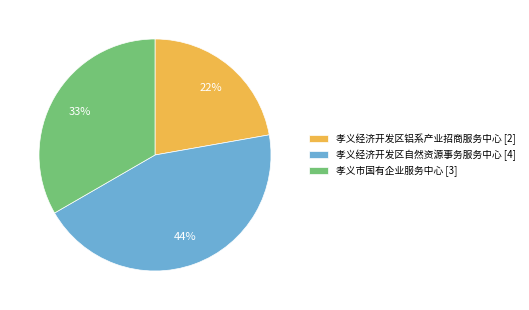

Rank the categories by value from lowest to highest.

孝义经济开发区铝系产业招商服务中心, 孝义市国有企业服务中心, 孝义经济开发区自然资源事务服务中心